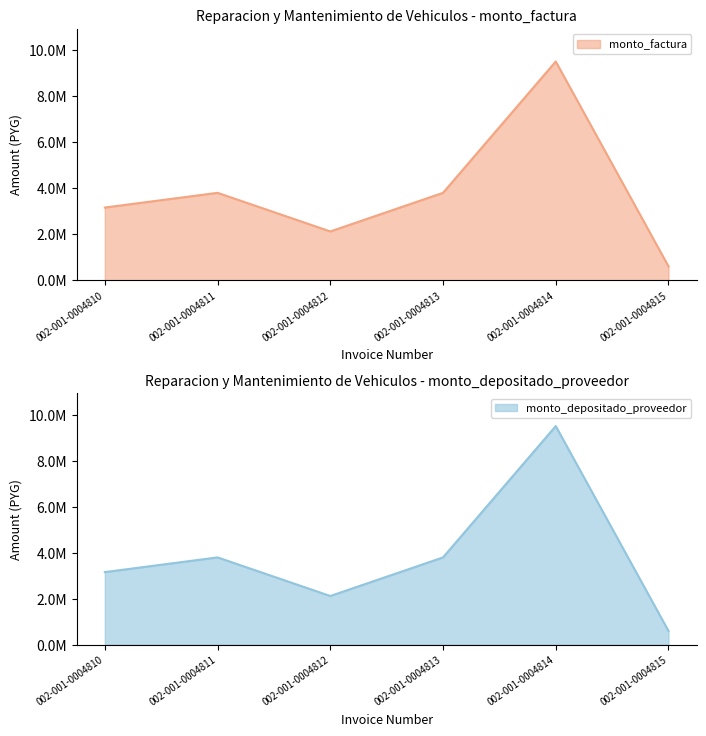

Is it true that monto_depositado_proveedor equals 600000 at 002-001-0004815?

True